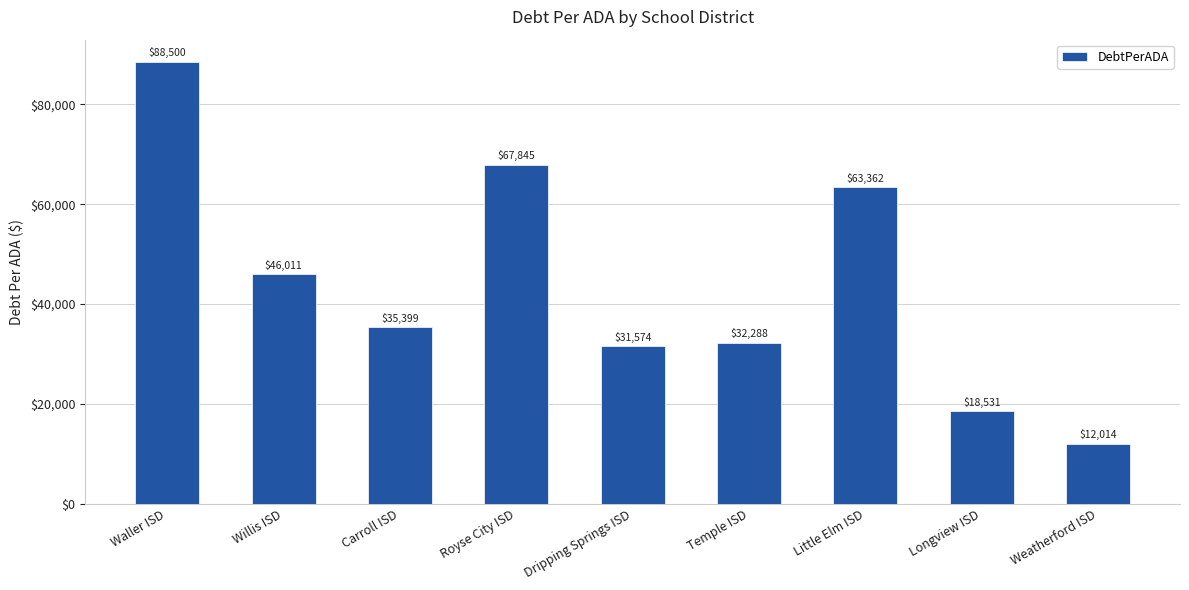

Where does the data first go above 35399?

Waller ISD